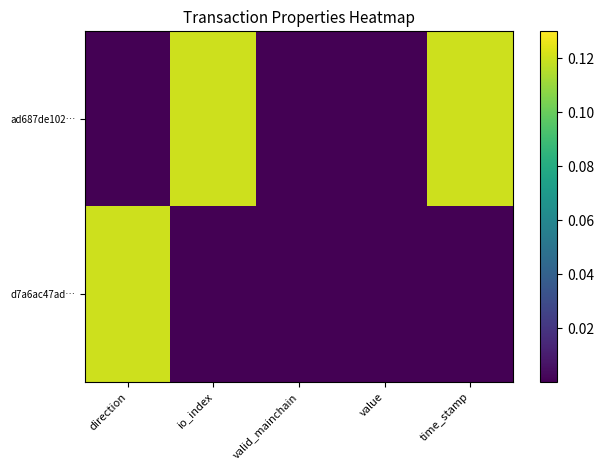

Reading right to left, list all the values displayed in this chart.

ad687de102…: time_stamp=0.1	value=0.0	valid_mainchain=0.0	io_index=0.1	direction=0.0
d7a6ac47ad…: time_stamp=0.0	value=0.0	valid_mainchain=0.0	io_index=0.0	direction=0.1